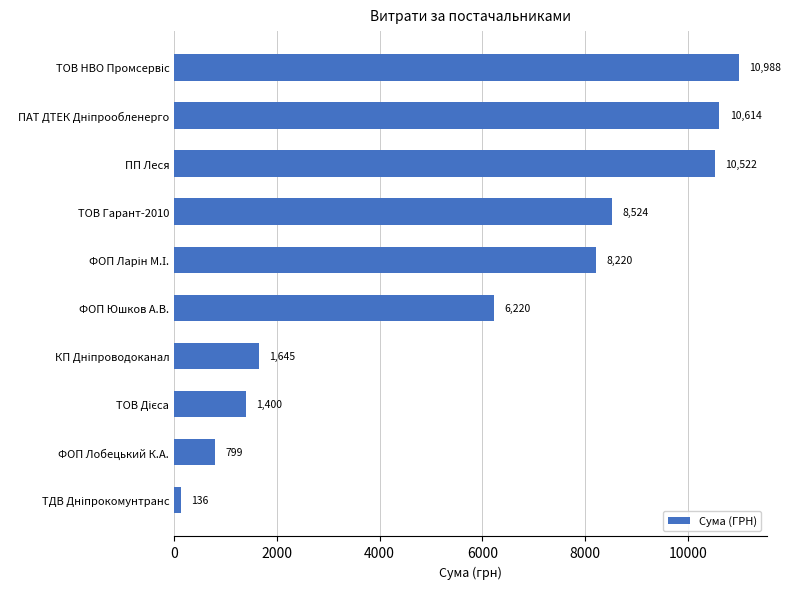

How many values exceed 8220?

5